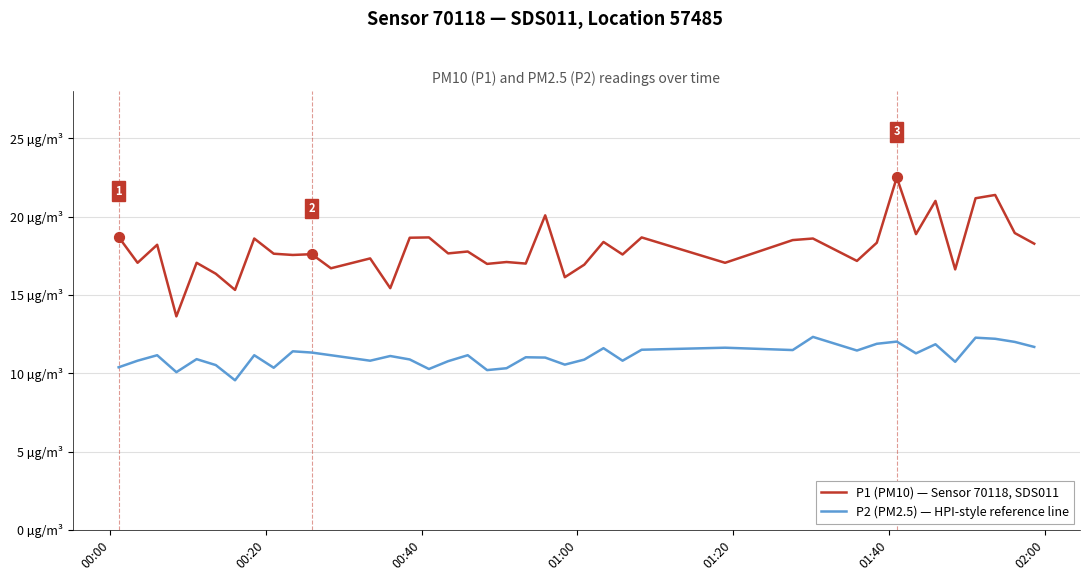

What are all the series names shown in the legend?

P1 (PM10) — Sensor 70118, SDS011, P2 (PM2.5) — HPI-style reference line